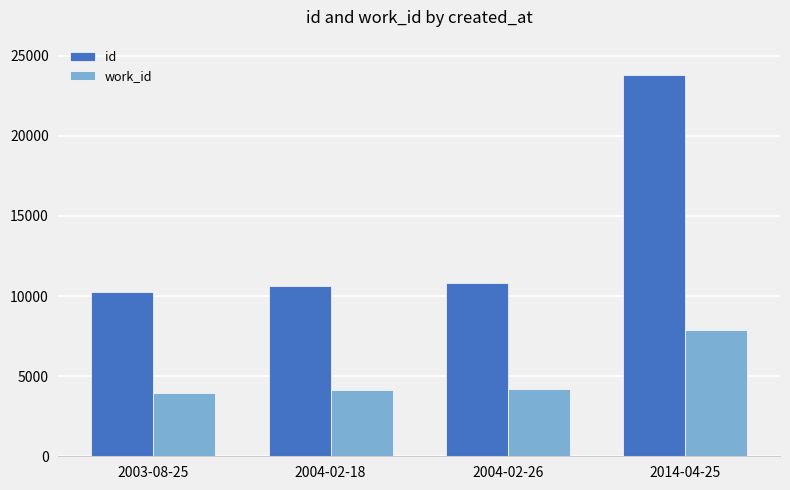

What is the difference between the highest and lowest values at 2003-08-25?

6326.5